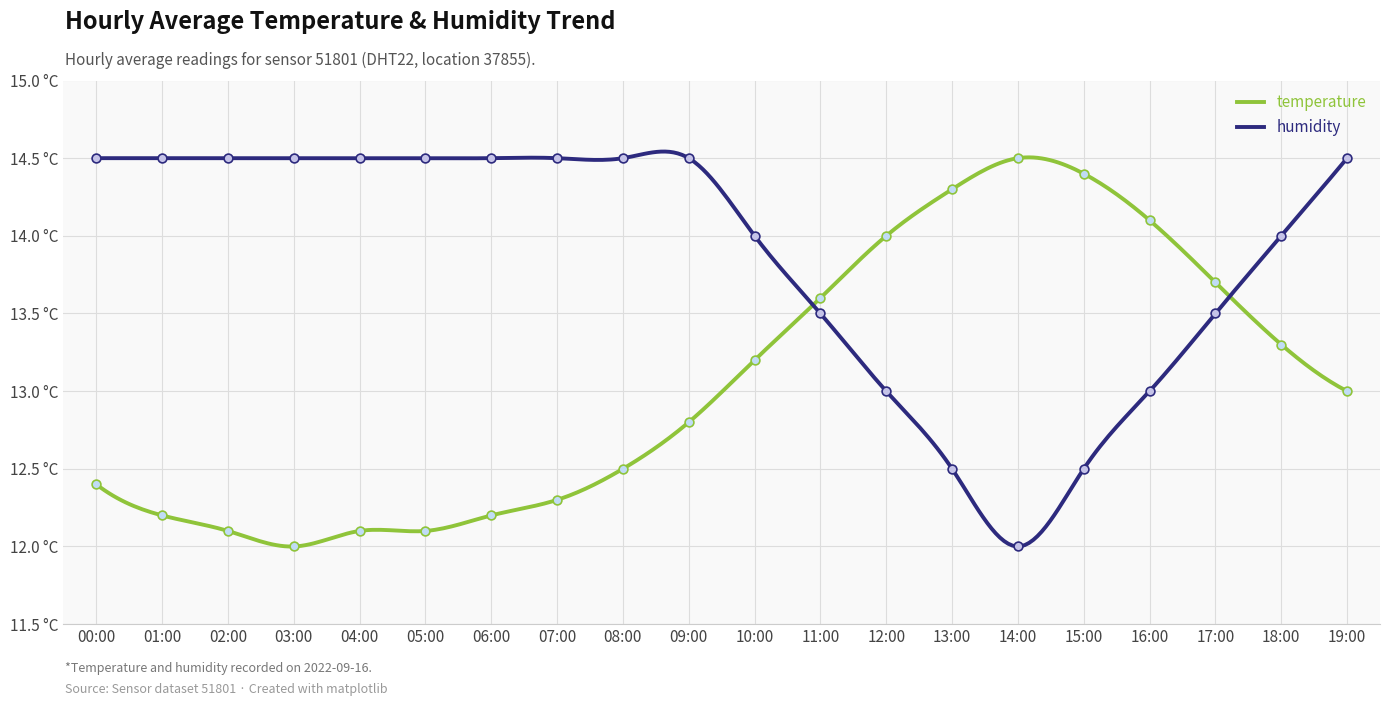

Which series has the largest total across all categories?

humidity